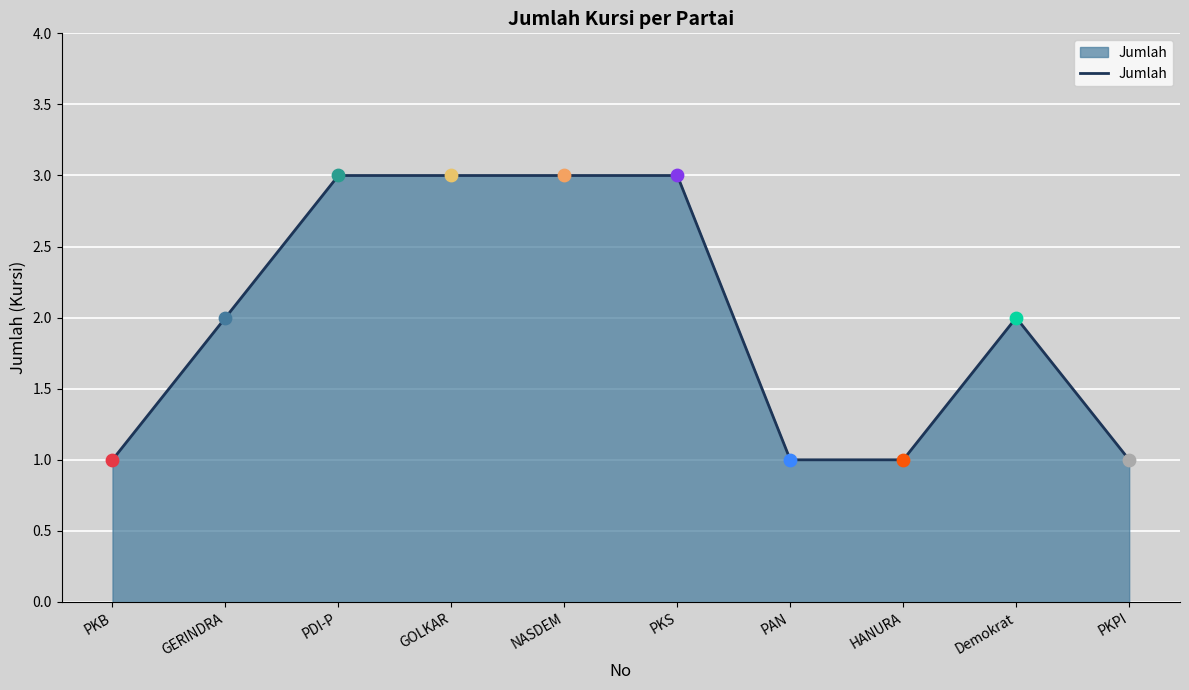

What is the ratio of the value at GERINDRA to the value at NASDEM?

0.7